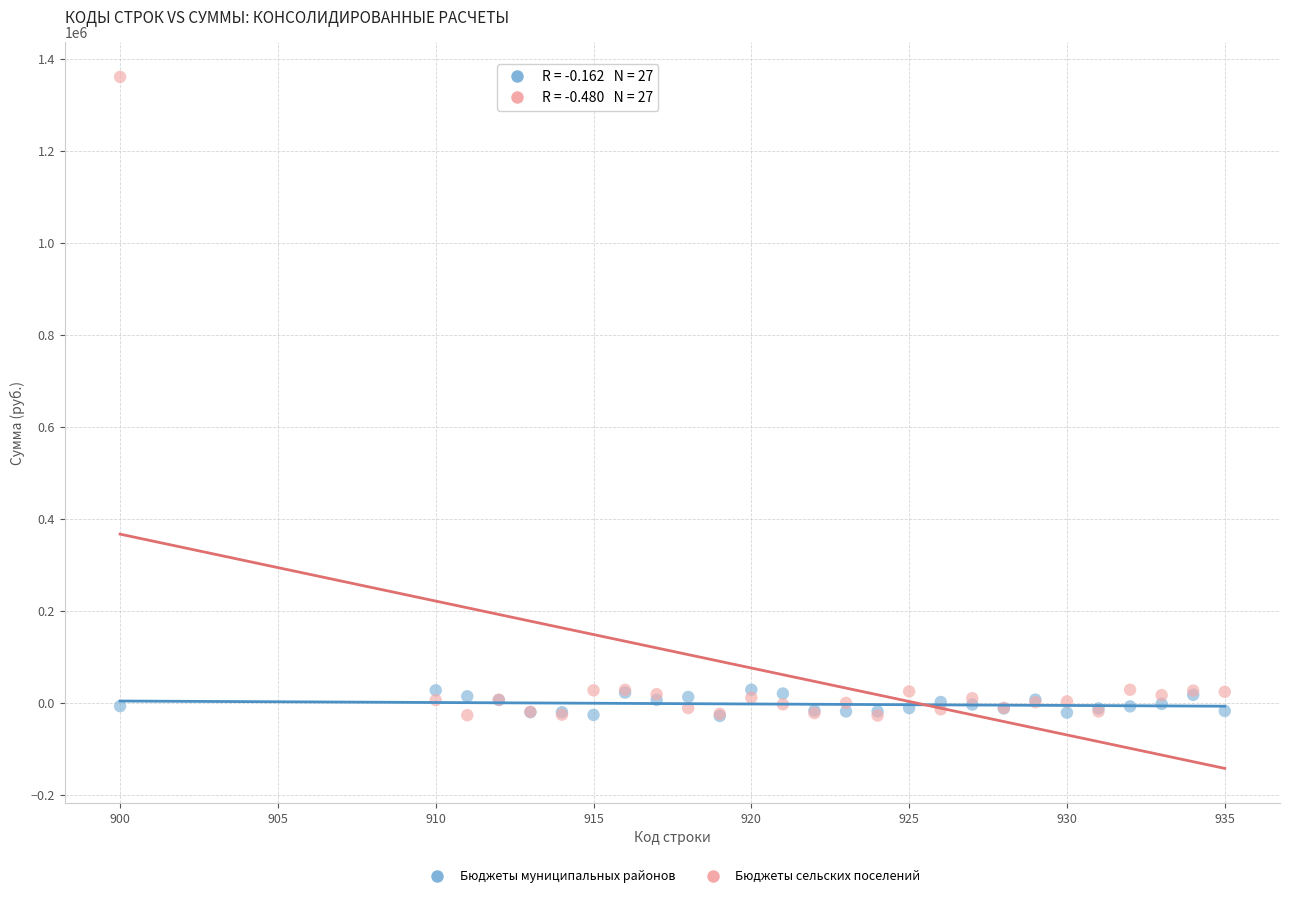

Which series has the largest Y range (max minus min)?

Бюджеты сельских поселений